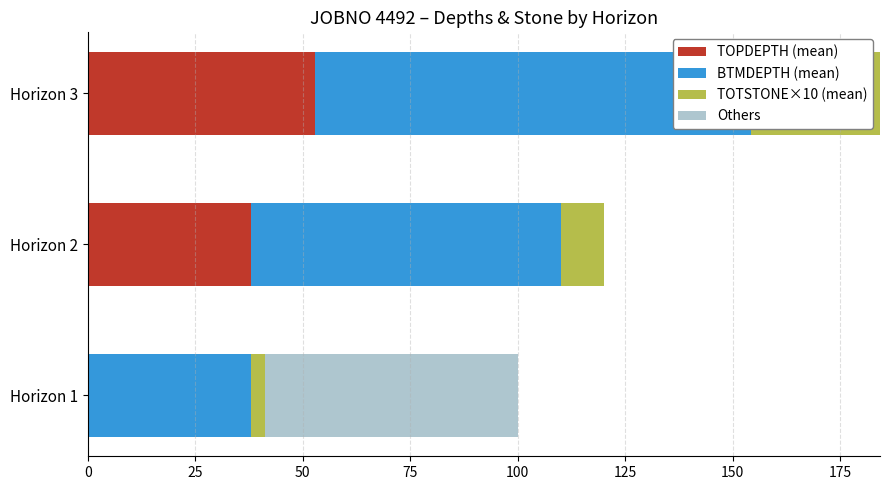

How many values in the TOPDEPTH (mean) series are below 37?

1